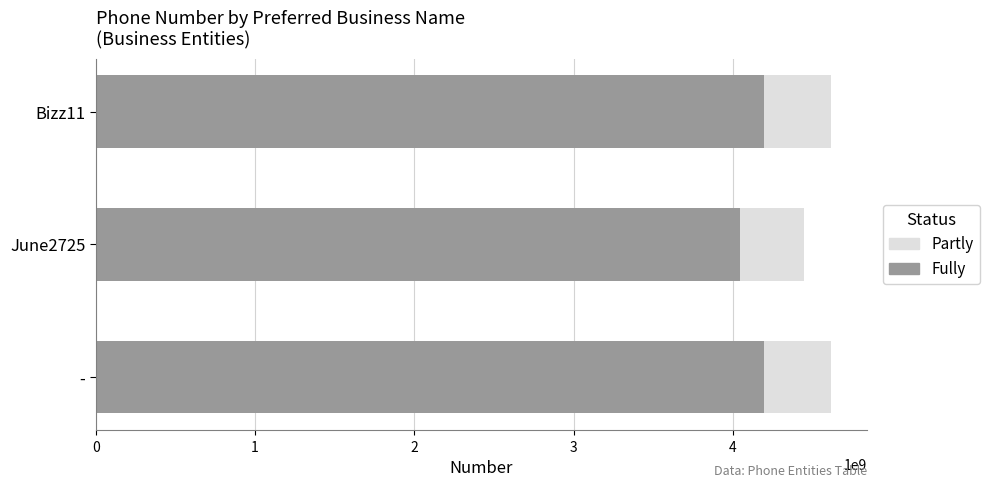

What is the difference between the Fully values at June2725 and -?

149825731